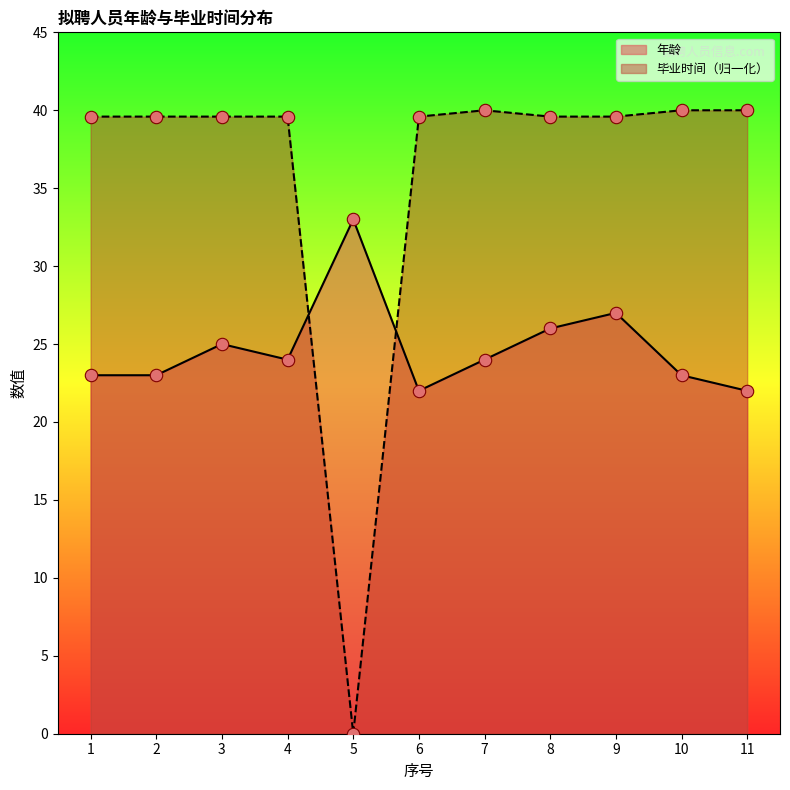

Which series contains the lowest Y value?

毕业时间